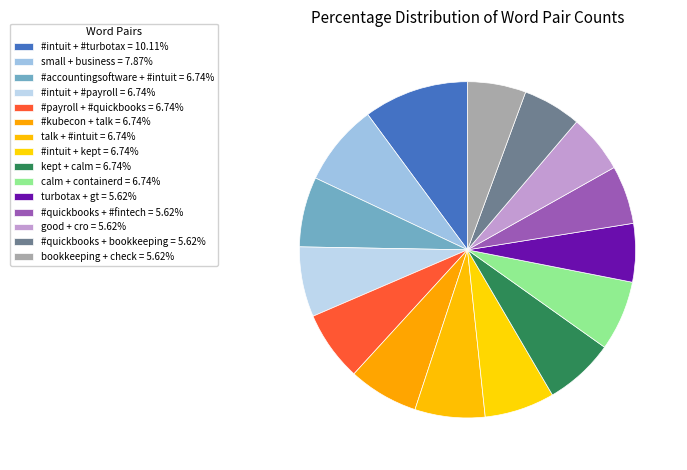

Combined, do small + business and #accountingsoftware + #intuit account for over 50%?

No